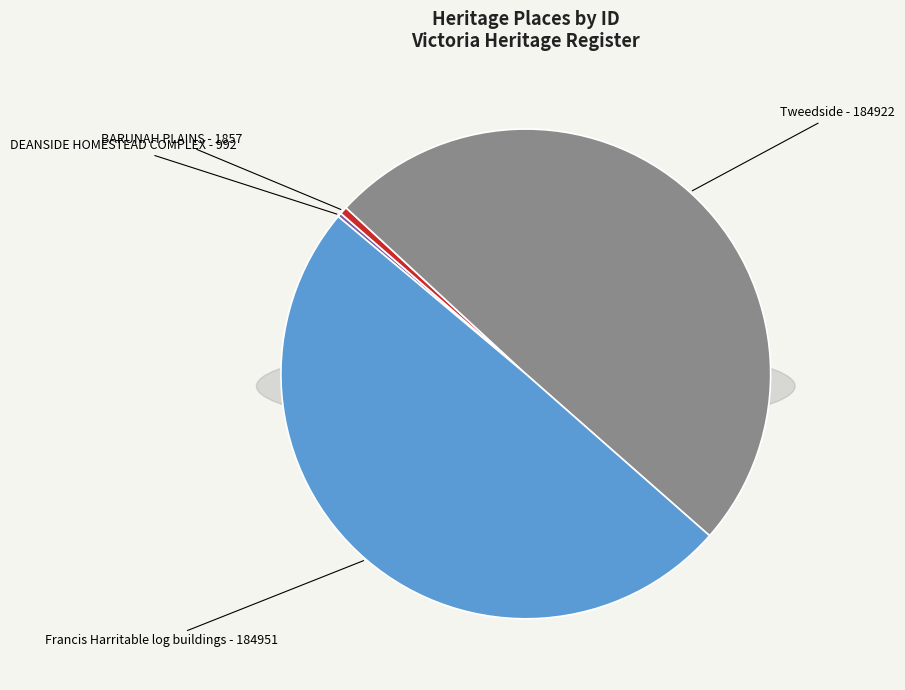

Count the number of slices in the pie.

4